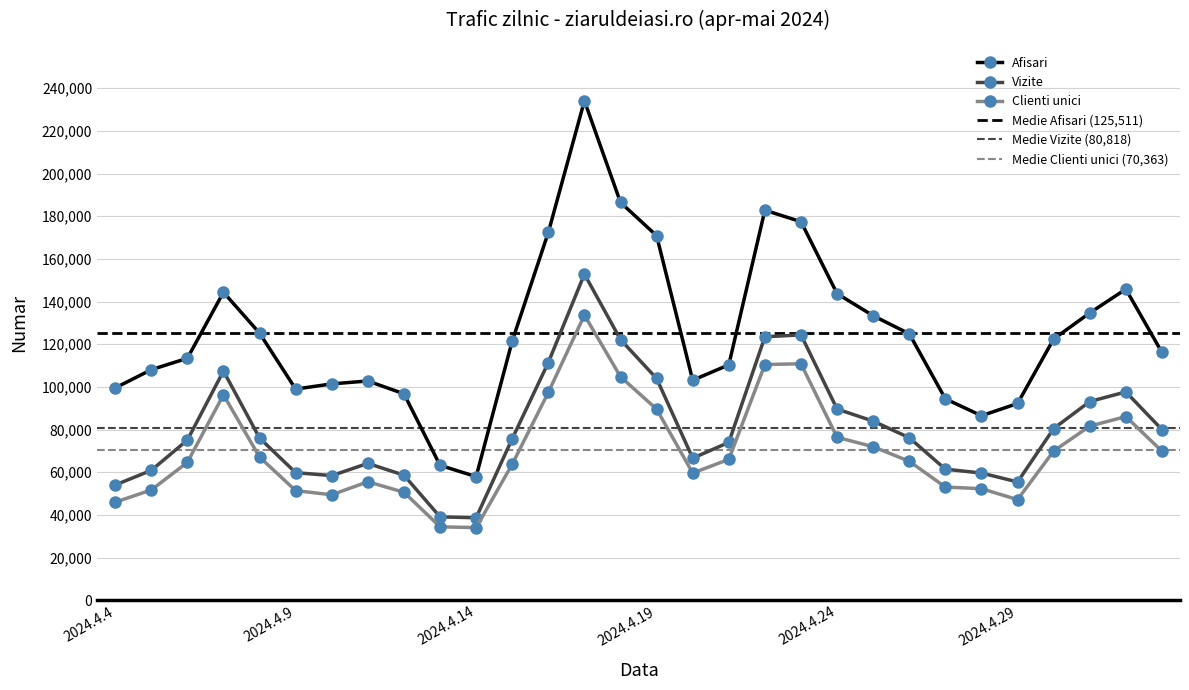

At how many categories does at least one series exceed 165406?

6